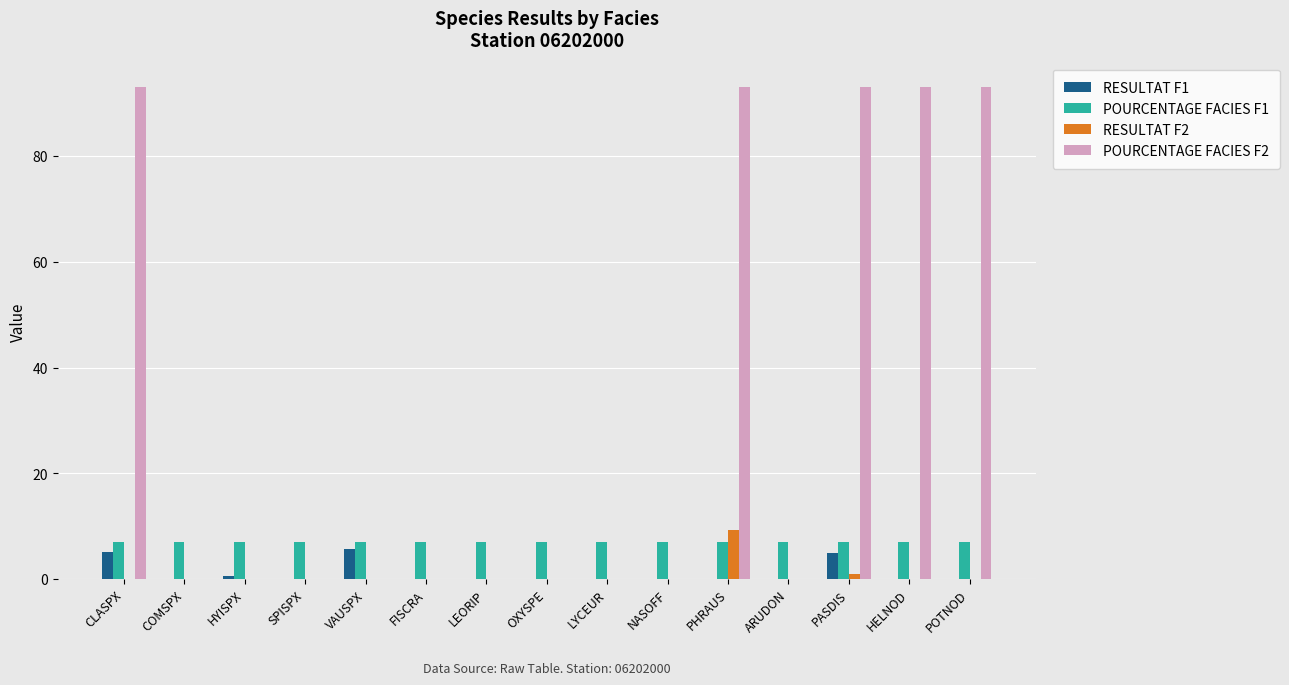

Is it true that POURCENTAGE FACIES F2 equals 0.0 at NASOFF?

True